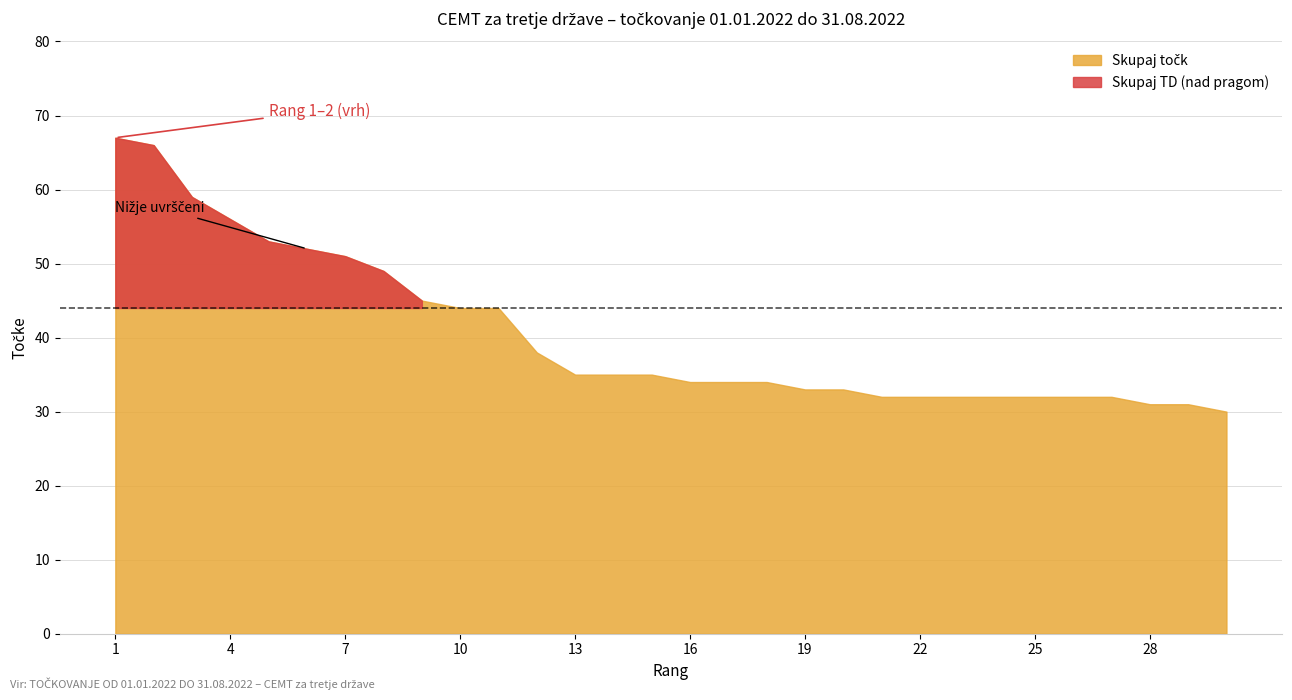

True or false: Skupaj točk and Skupaj TD intersect in this chart.

False